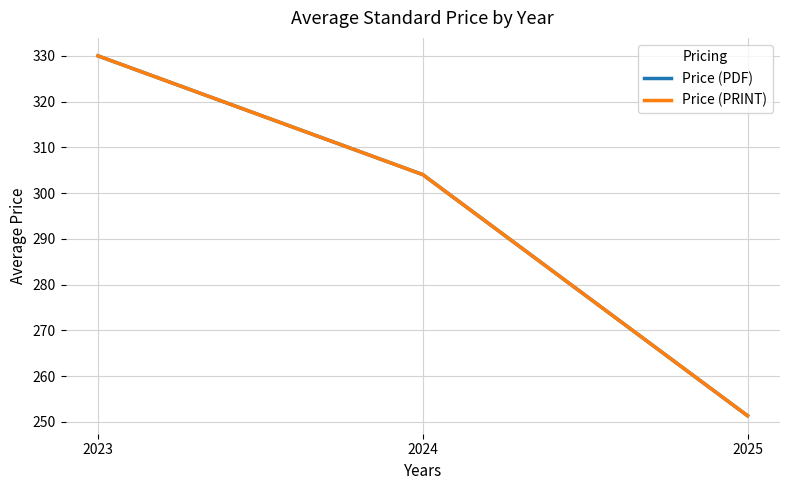

What is the average value of the Price (PRINT) series?

295.1